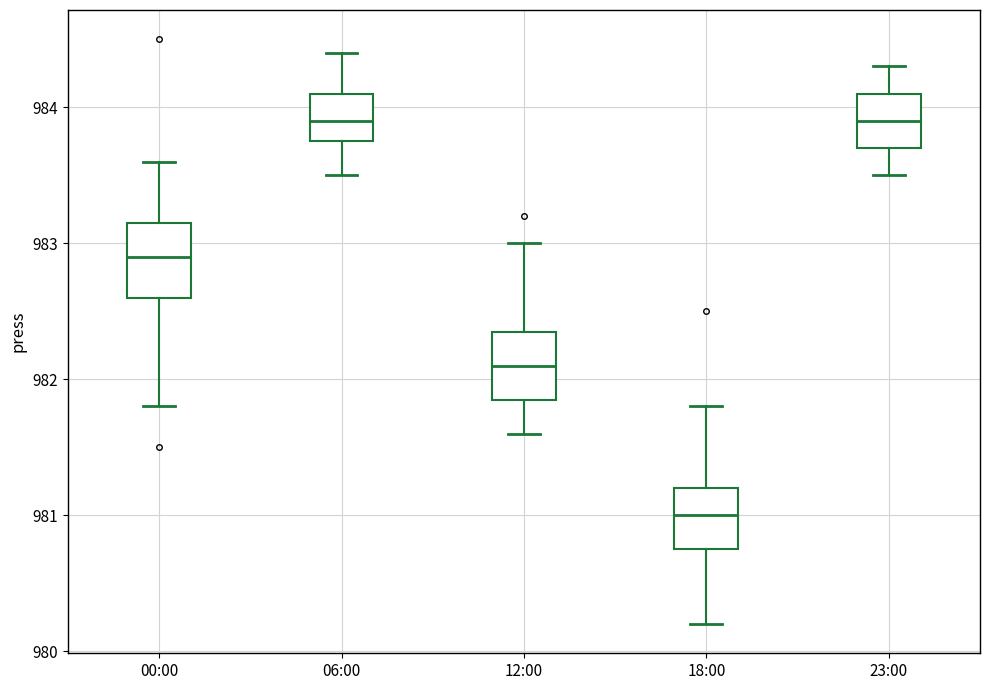

Reading left to right, read every box against the y-axis: the position of its median line, the range the box covers, and the ends of its whiskers. The values are not printed on the chart, so give them approximately, as read against the axis.

00:00: median 982.9, box 982.6 to 983.2, whiskers 981.8 to 983.6
06:00: median 983.9, box 983.8 to 984.1, whiskers 983.5 to 984.4
12:00: median 982.1, box 981.9 to 982.4, whiskers 981.6 to 983.0
18:00: median 981.0, box 980.8 to 981.2, whiskers 980.2 to 981.8
23:00: median 983.9, box 983.7 to 984.1, whiskers 983.5 to 984.3